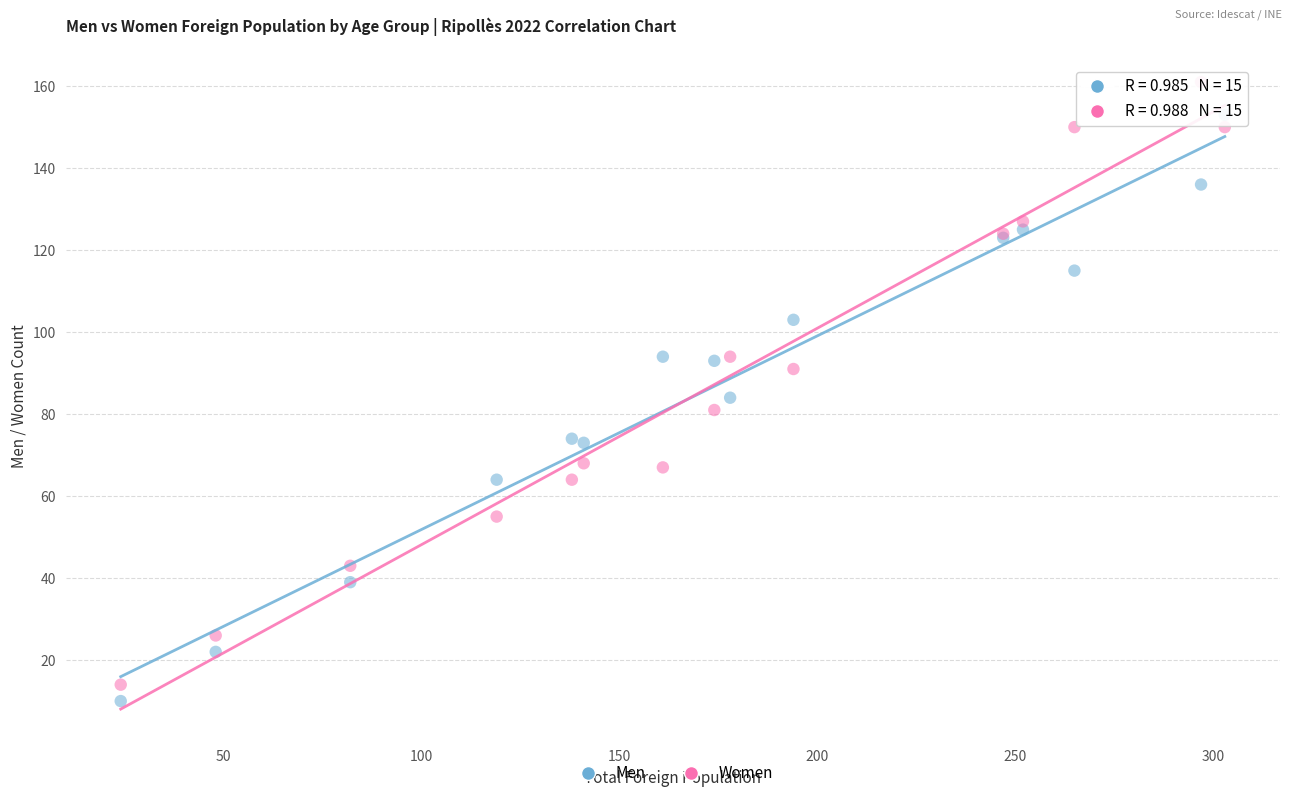

What is the X range (max minus min) for the scatter plot?

279